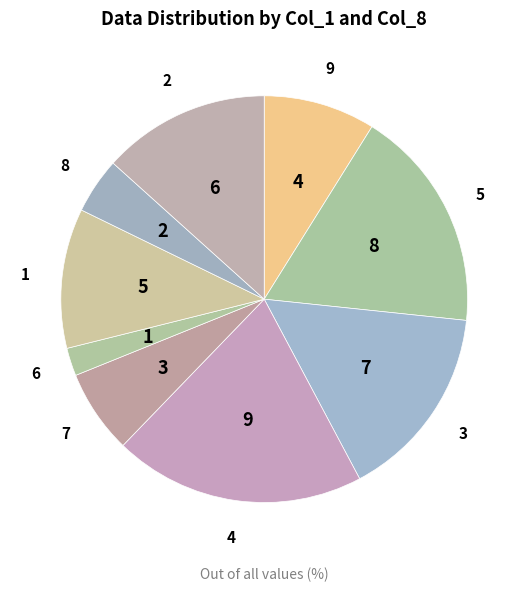

Which slice is the largest?

4